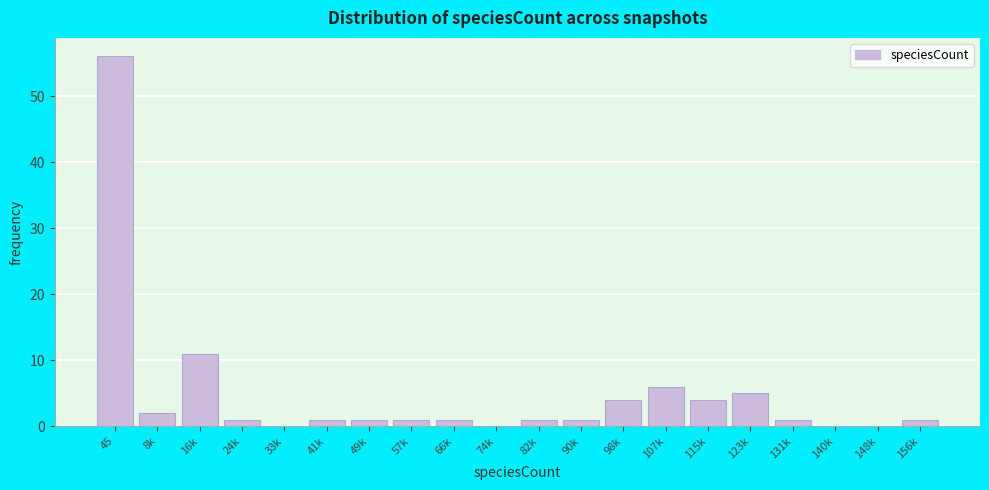

Reading left to right, list all the values displayed in this chart.

45=56	8k=2	16k=11	24k=1	33k=0	41k=1	49k=1	57k=1	66k=1	74k=0	82k=1	90k=1	98k=4	107k=6	115k=4	123k=5	131k=1	140k=0	148k=0	156k=1